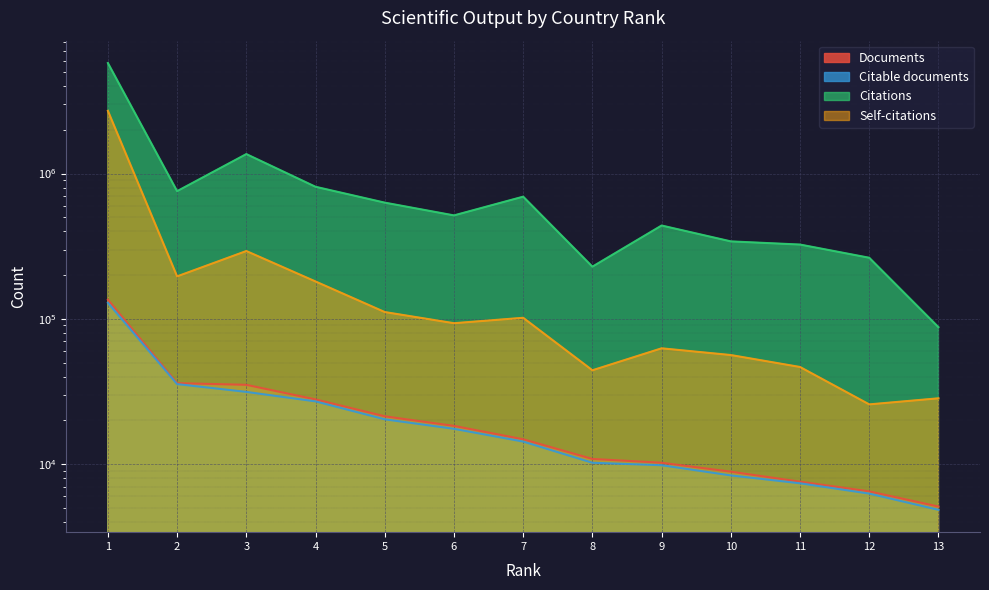

Reading left to right, extract all data points from this chart.

Documents: 135454	36070	35140	27878	21332	18323	14820	10852	10217	8868	7569	6490	5102
Citable documents: 128953	35540	31408	27019	20337	17493	14290	10215	9822	8357	7377	6263	4844
Citations: 5769259	756809	1362140	811148	630828	515318	693537	228675	438982	341326	324600	263293	87630
Self-citations: 2704218	196034	292976	180816	111366	93313	101677	44253	62678	56340	46610	25767	28374